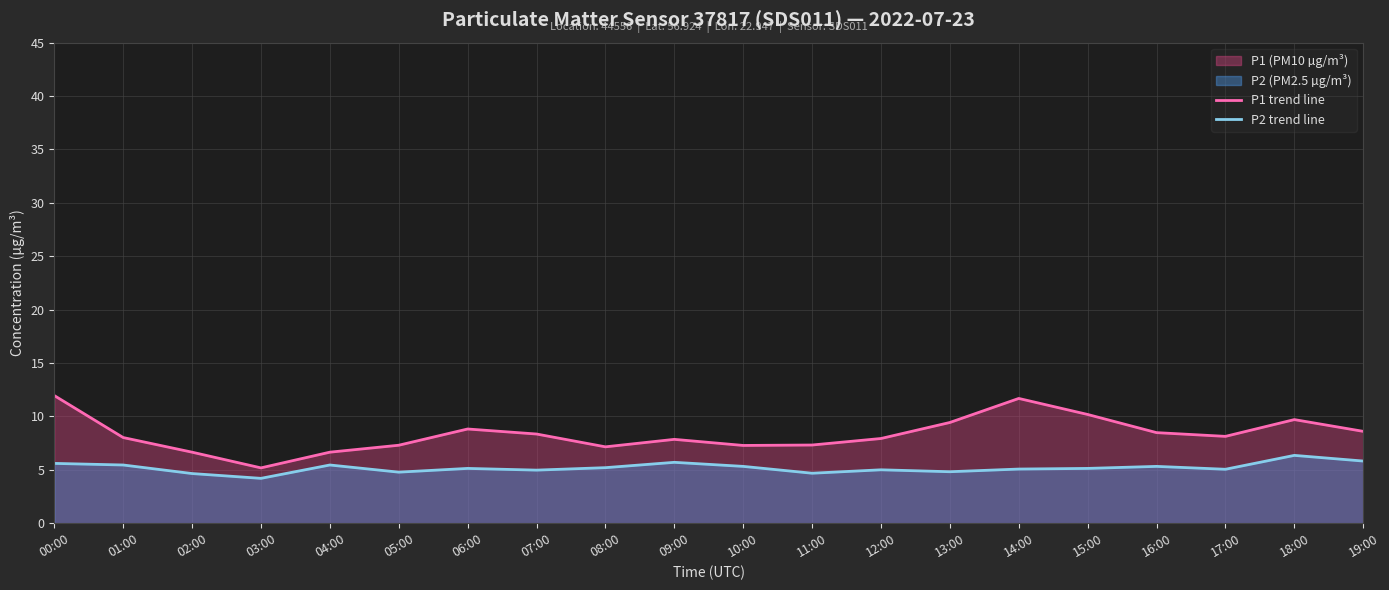

Is it true that P2 trend line equals 9.5 at 16:00?

False